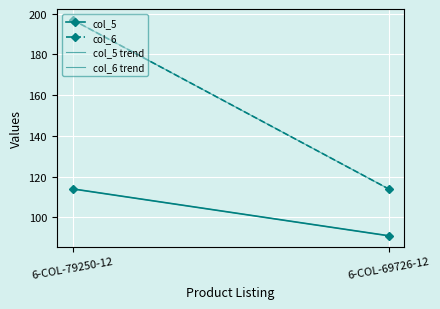

What is the difference between the maximum and minimum values in the col_6 series?

83.0